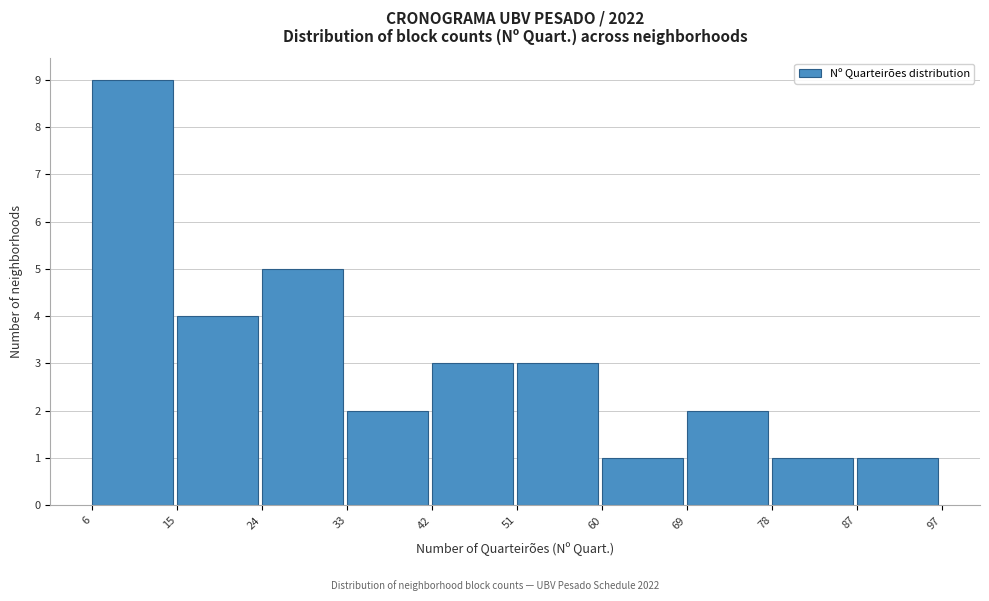

Reading left to right, transcribe this chart: for each bar, give the range it covers on the x-axis and its height. The values are not printed on the chart, so give them approximately, as read against the axis.

6 to 15: 9
15 to 24: 4
24 to 33: 5
33 to 42: 2
42 to 51: 3
51 to 60: 3
60 to 69: 1
69 to 78: 2
78 to 87: 1
87 to 97: 1